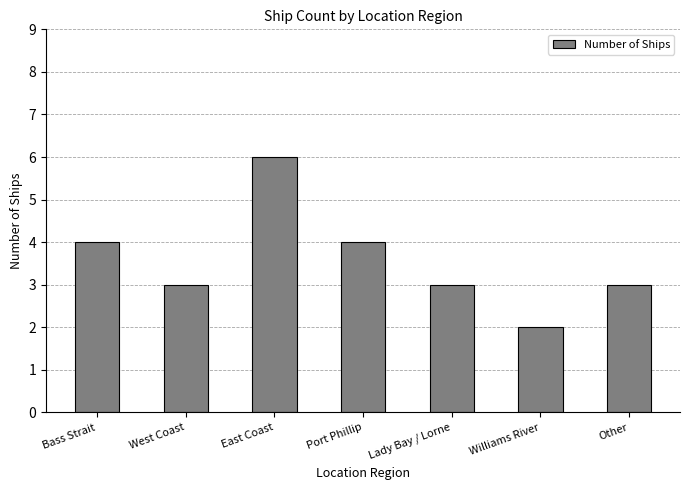

Between East Coast and Bass Strait, which is larger?

East Coast